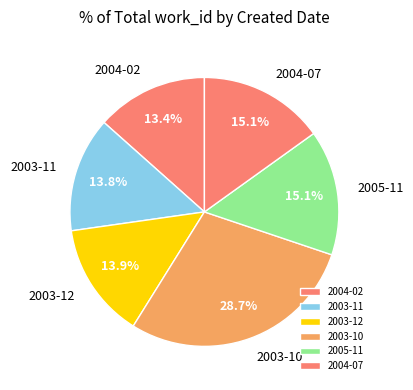

Which slice is the largest?

2003-10